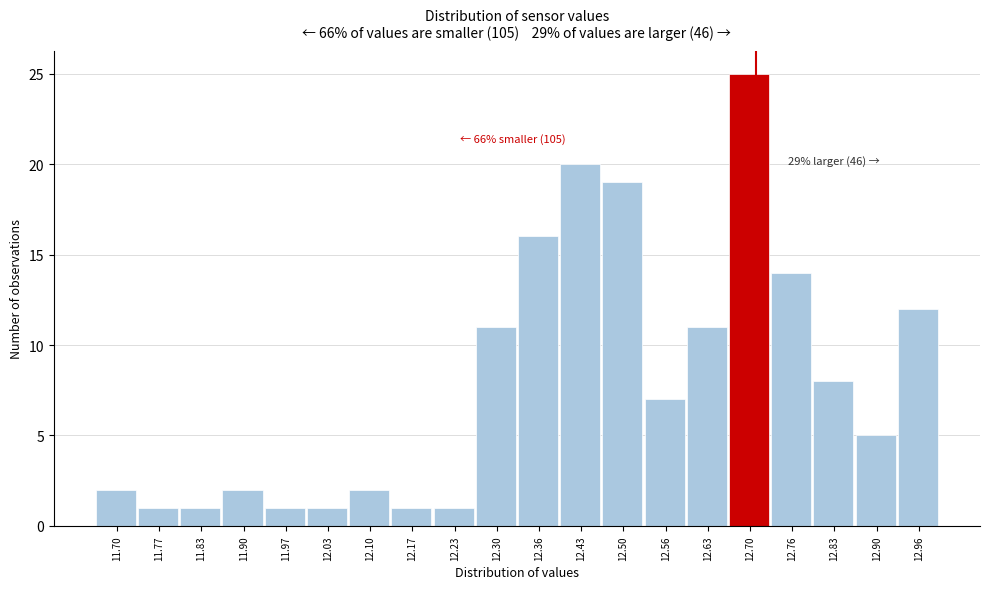

Reading left to right, extract all data points from this chart.

11.70=2	11.77=1	11.83=1	11.90=2	11.97=1	12.03=1	12.10=2	12.17=1	12.23=1	12.30=11	12.36=16	12.43=20	12.50=19	12.56=7	12.63=11	12.70=25	12.76=14	12.83=8	12.90=5	12.96=12